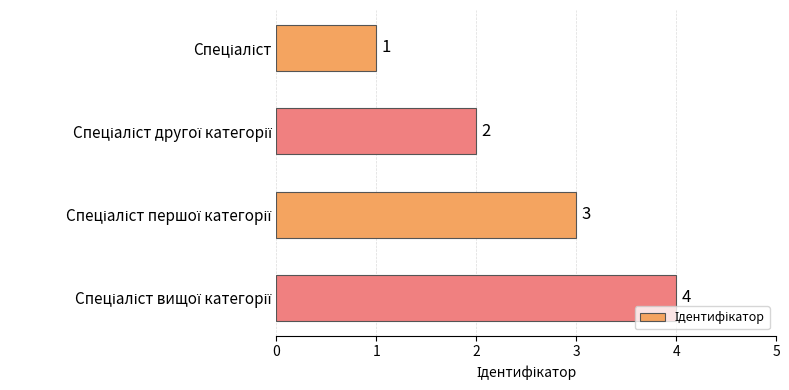

What is the greatest value displayed?

4